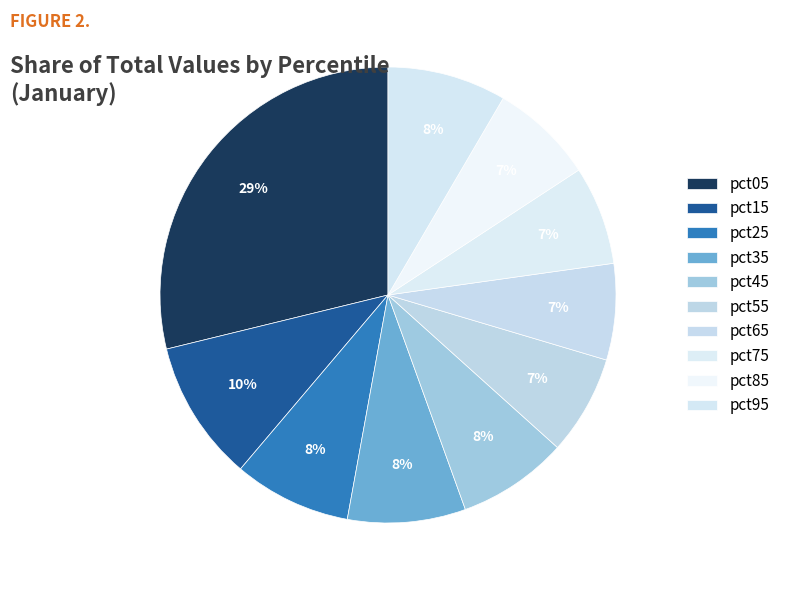

Which category has the biggest portion of the pie?

pct05